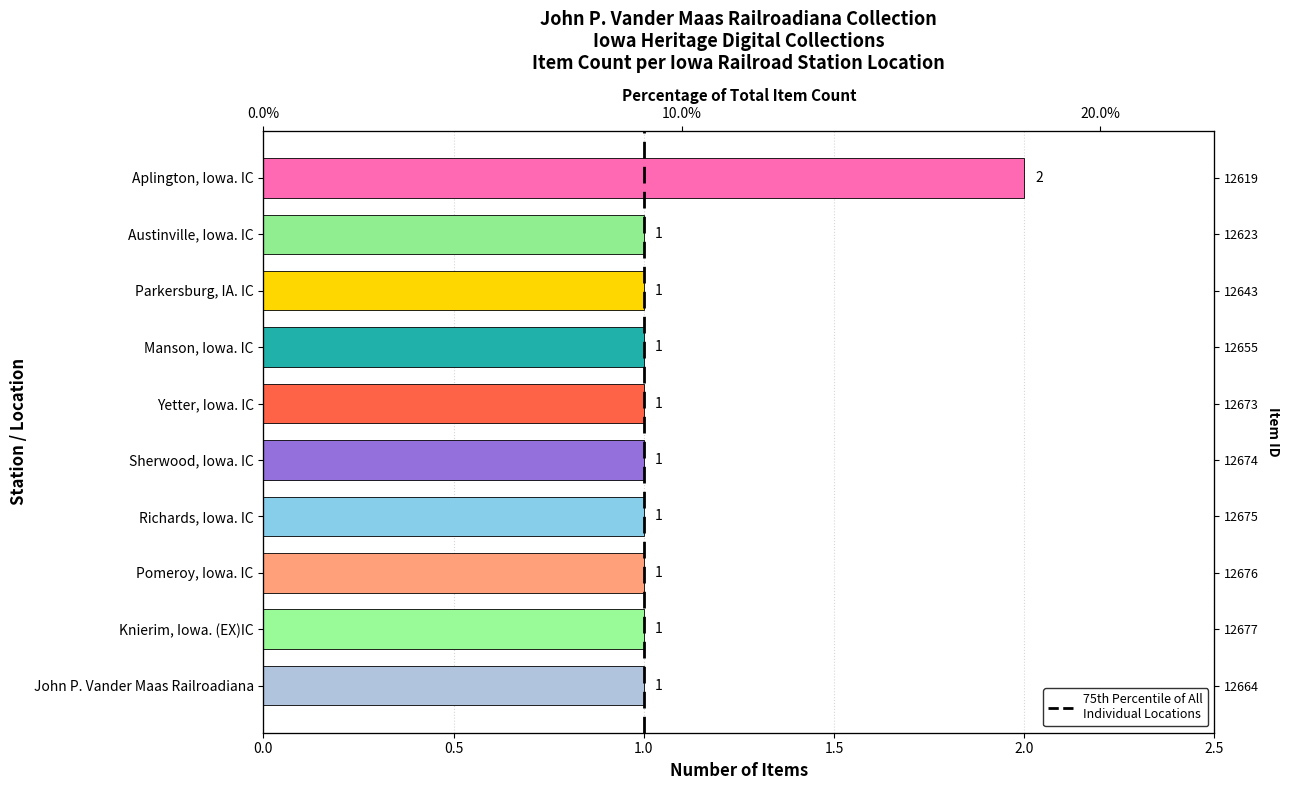

Between 0.5 and 0.0, which is larger?

0.5